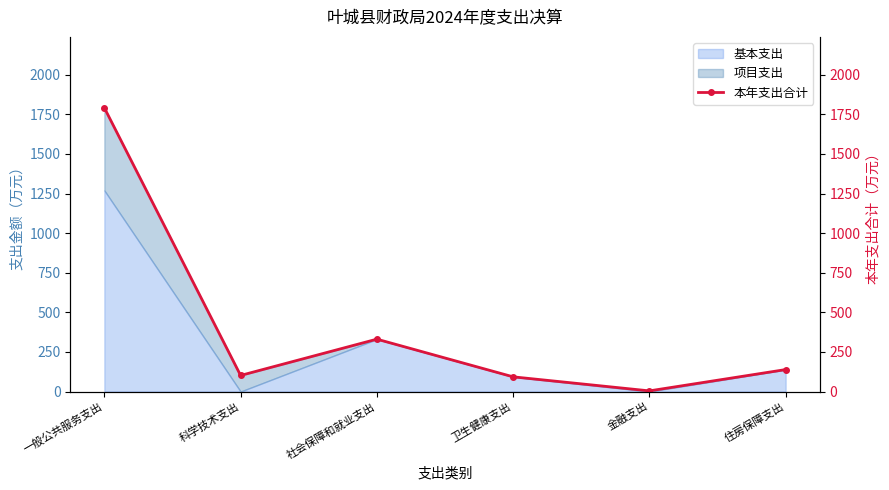

Reading right to left, extract all data points from this chart.

138.5	4.0	92.6	330.6	101.5	1791.3